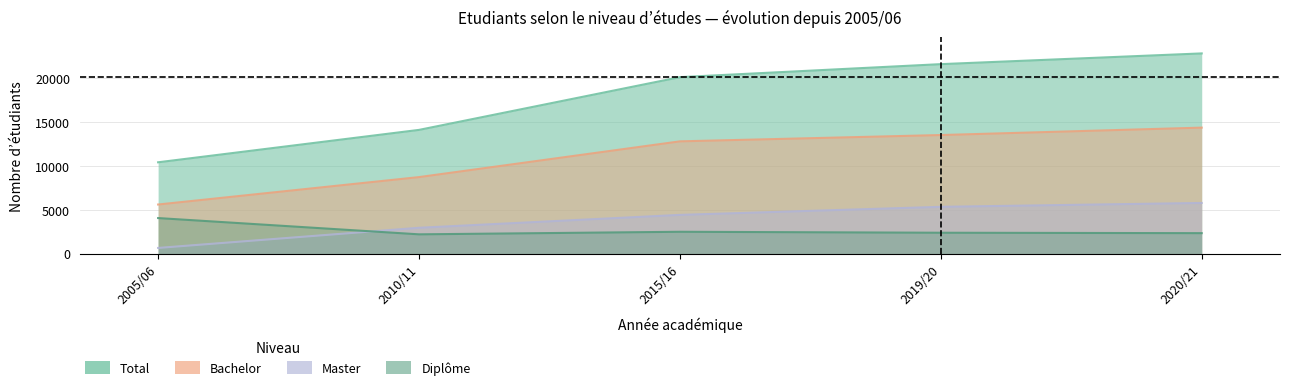

What is the approximate value of Diplôme at 2005/06?

4073